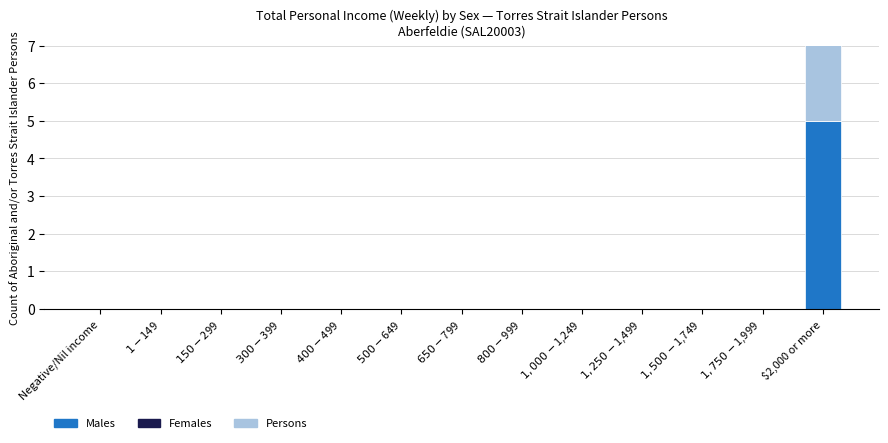

At which label is Males closest to 2?

Negative/Nil income